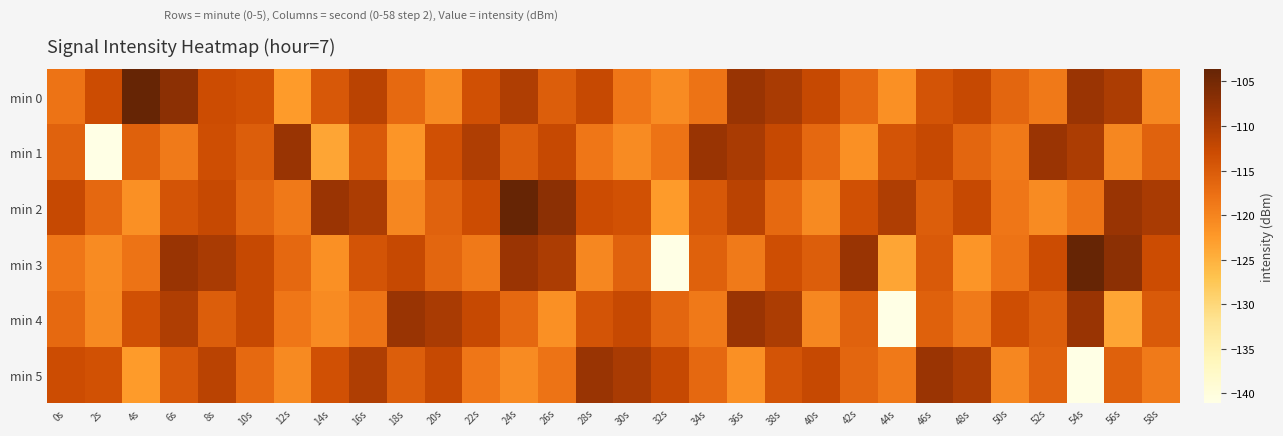

Rank the series at 0s from lowest to highest value.

min 3, min 0, min 4, min 1, min 5, min 2